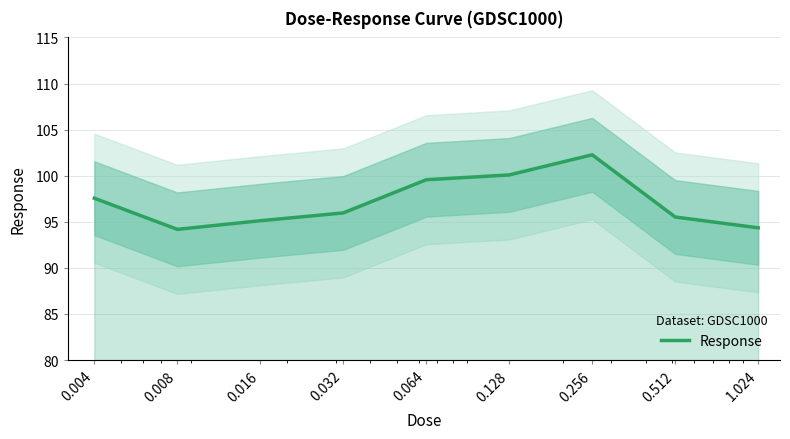

Rank the categories by value from highest to lowest.

0.256, 0.128, 0.064, 0.004, 0.032, 0.512, 0.016, 1.024, 0.008